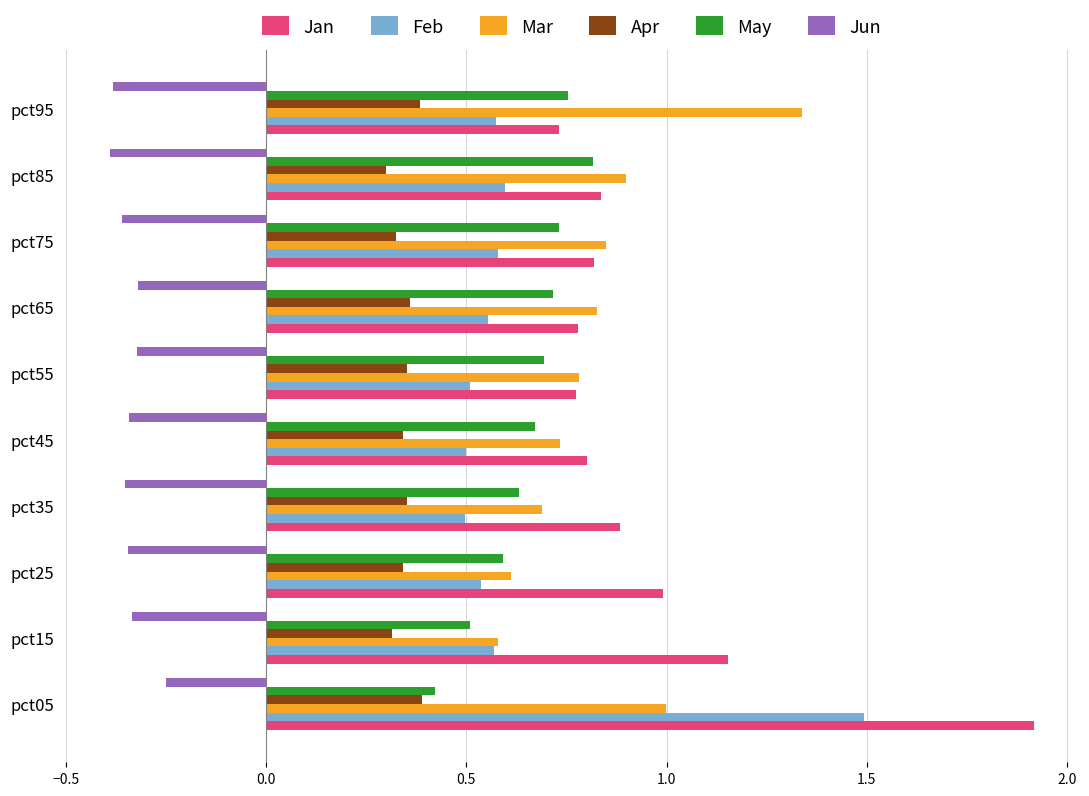

What is the sum of the Mar values at pct35 and pct05?

1.7